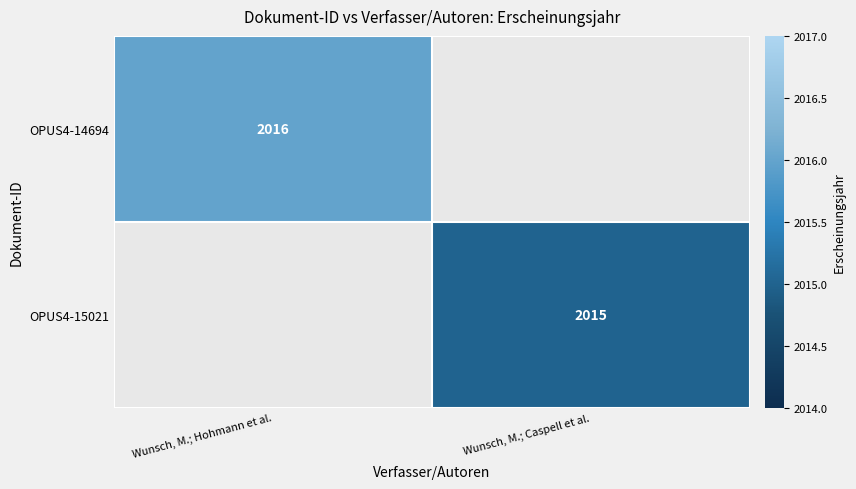

Is the value of OPUS4-14694 at Wunsch, M.; Hohmann et al. greater than the value of OPUS4-15021 at Wunsch, M.; Caspell et al.?

Yes